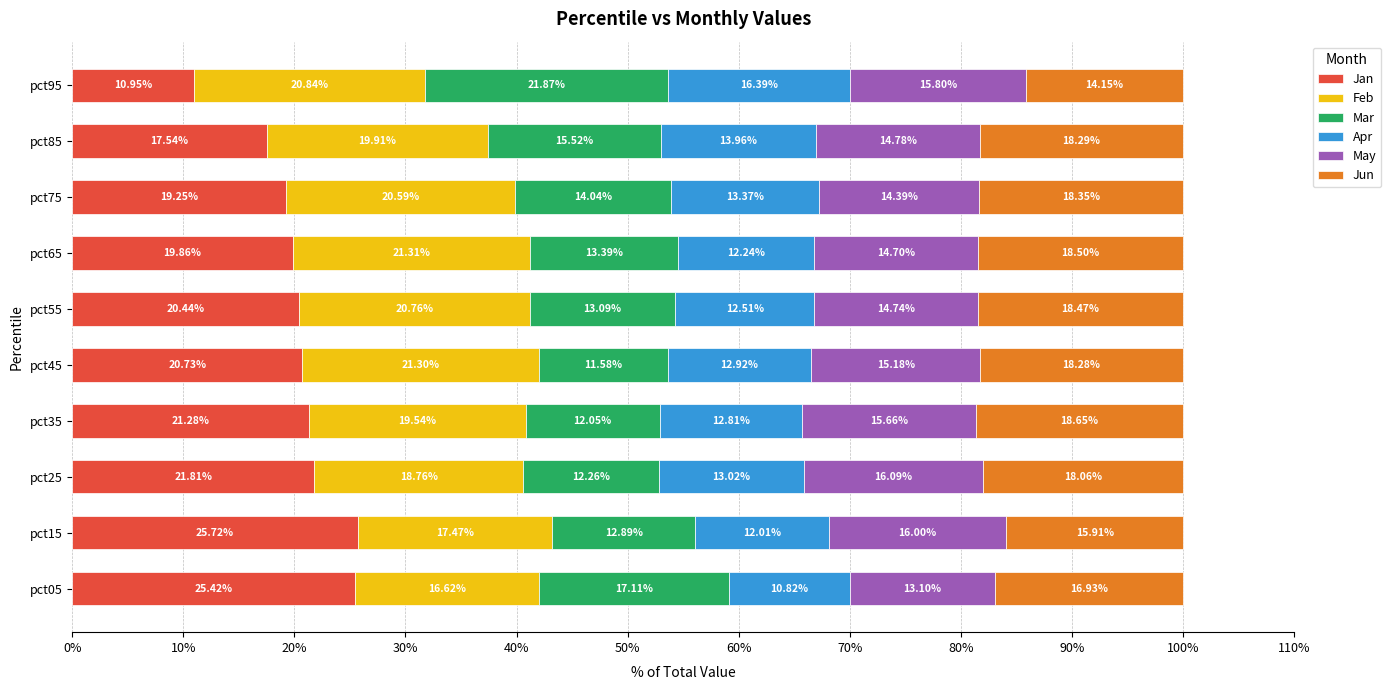

What is the sum of all Jan values?

203.0